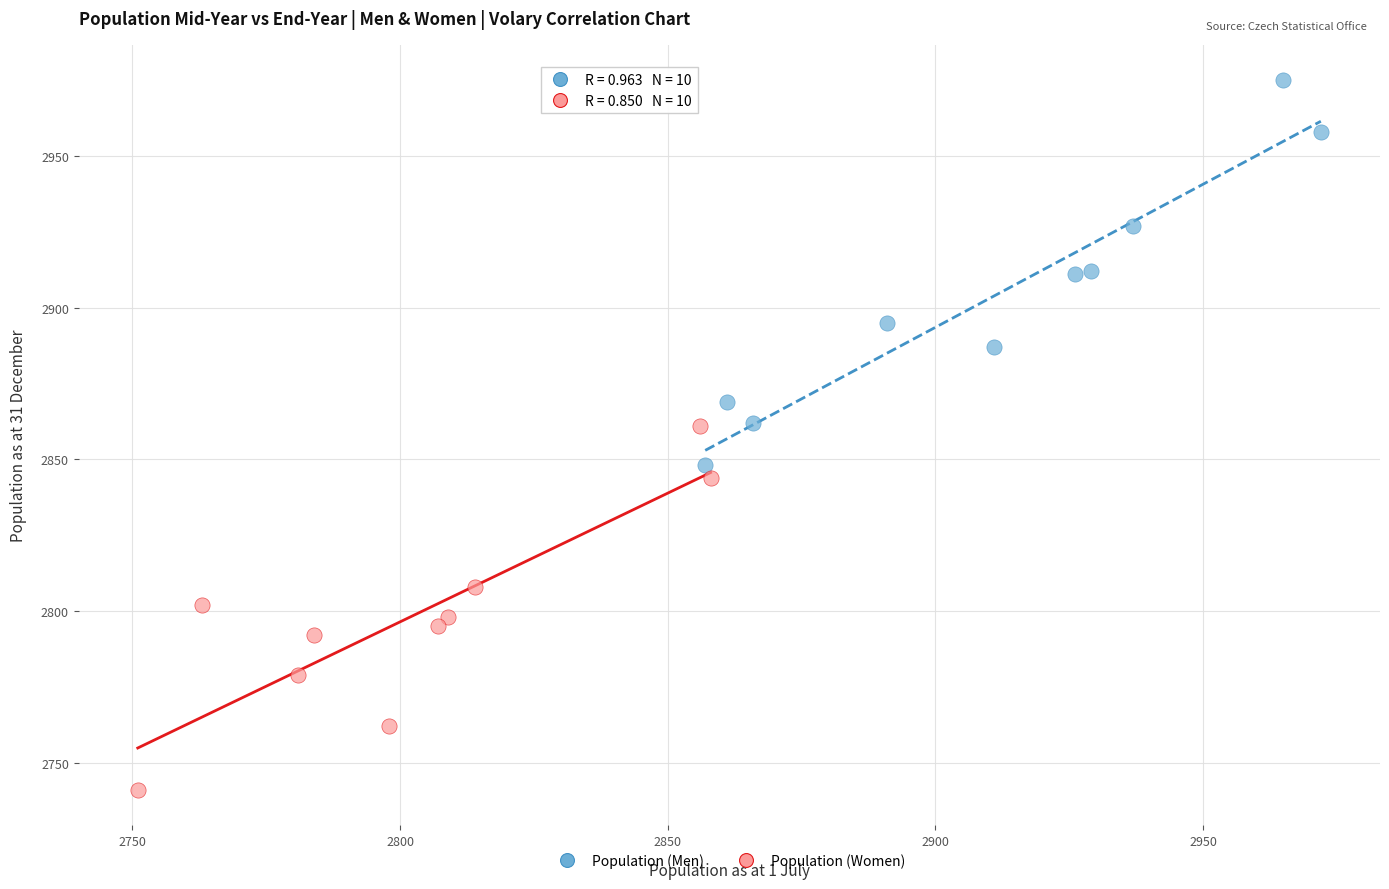

Which series has the widest spread of Y values?

Population (Men)